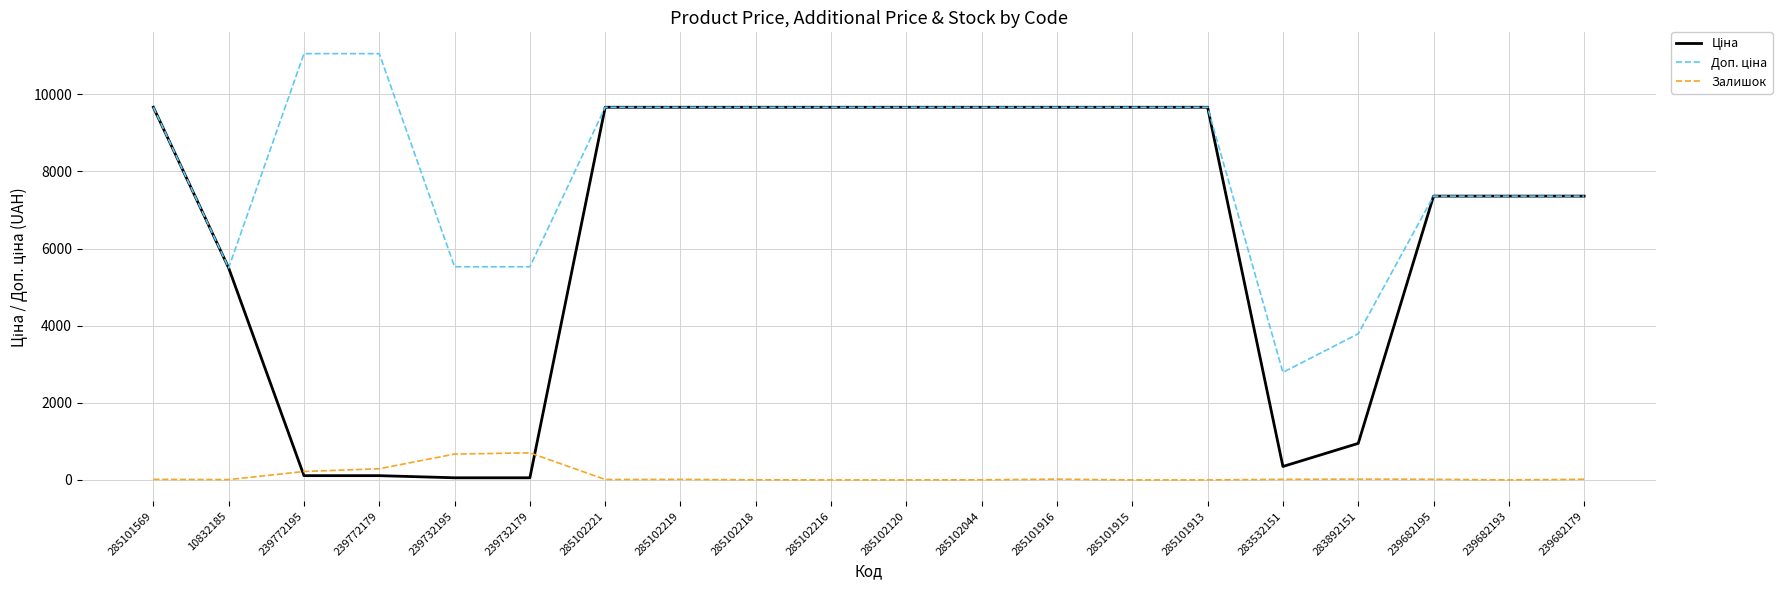

The Залишок series shows 20.0 at 285101916. True or false?

True